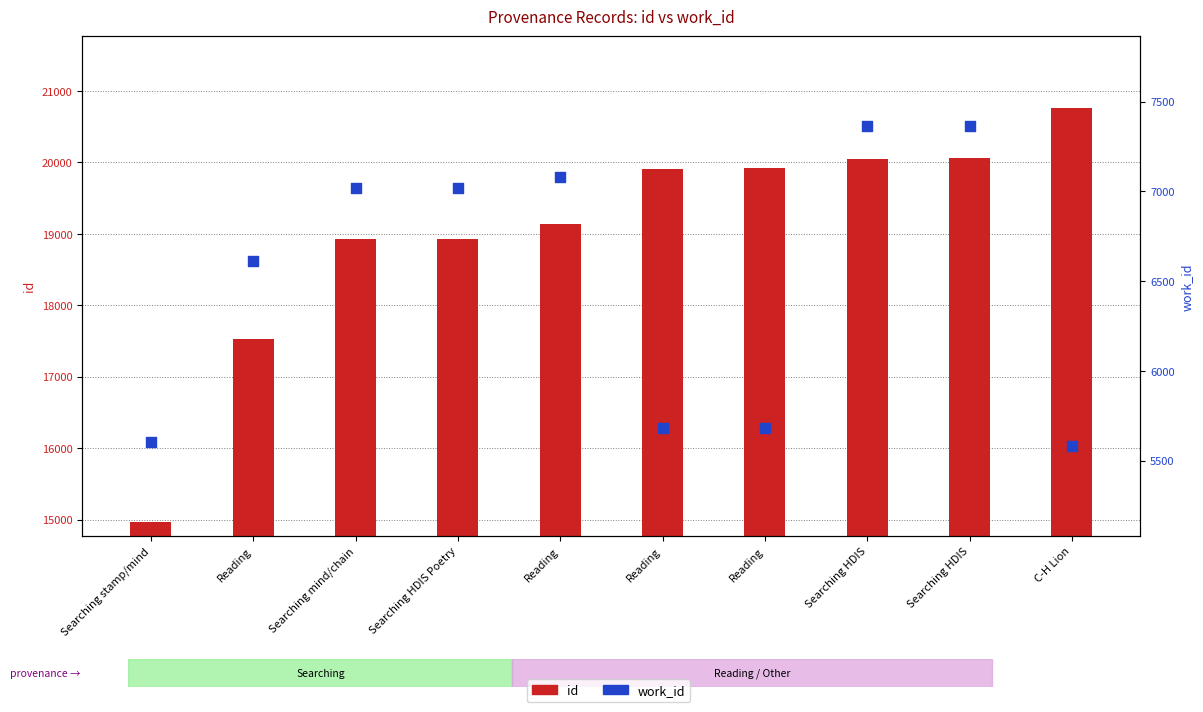

Which series has the widest spread of Y values?

id